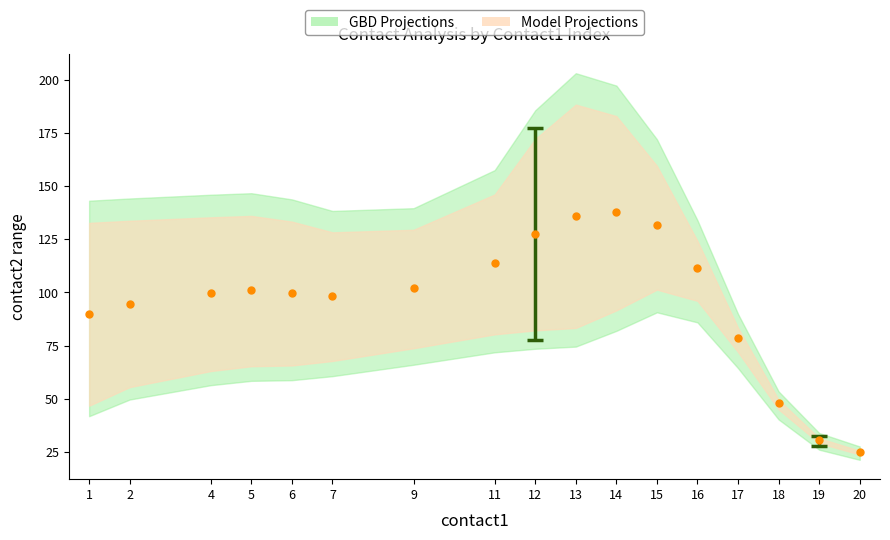

Does the chart display data point markers on the line(s)?

Yes